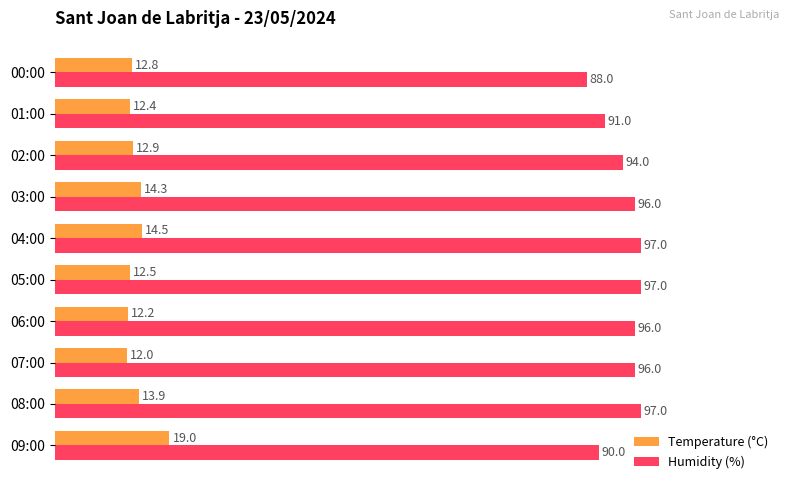

Which series has the widest spread of values?

Humidity (%)